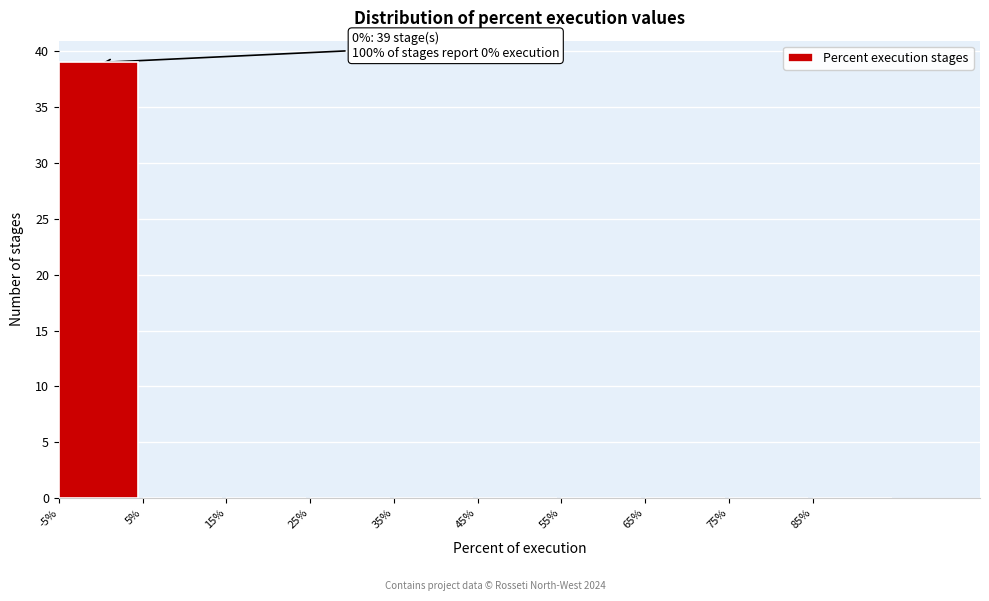

Which range on the x-axis has the tallest bar?

-5 to 5